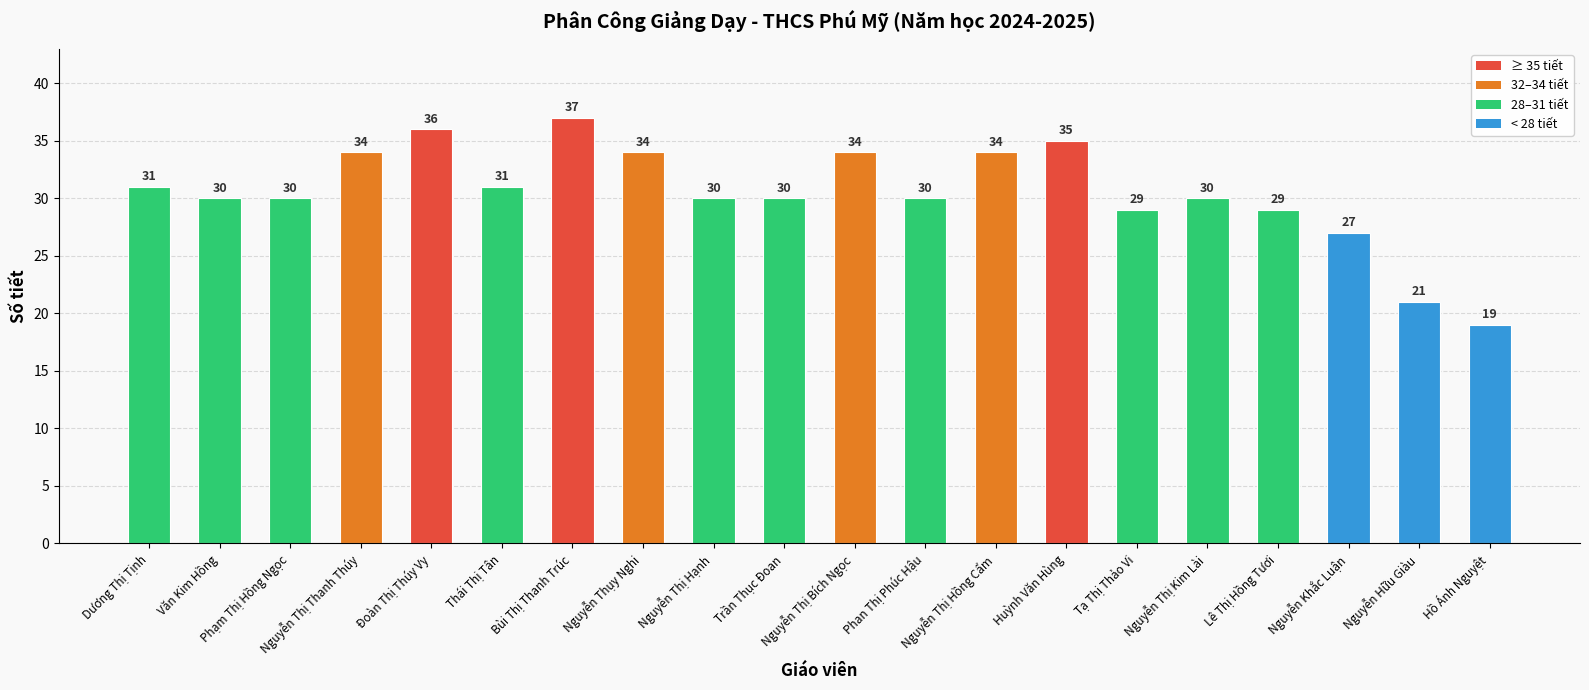

Between Nguyễn Thị Thanh Thúy and Tạ Thị Thảo Vi, which is larger?

Nguyễn Thị Thanh Thúy